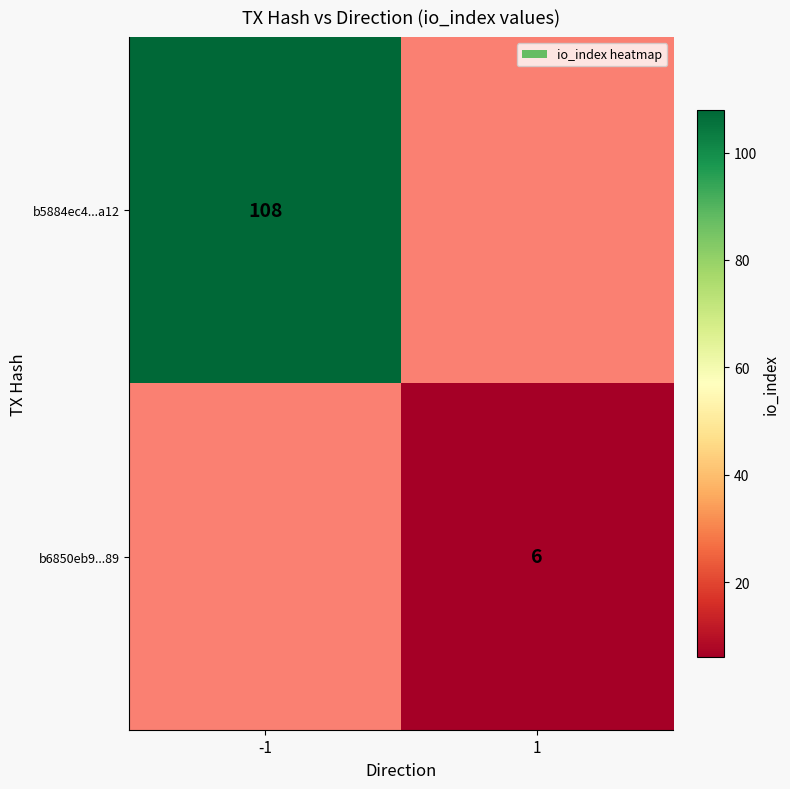

The value of b5884ec4...a12 at -1 is 65.0. True or false?

False